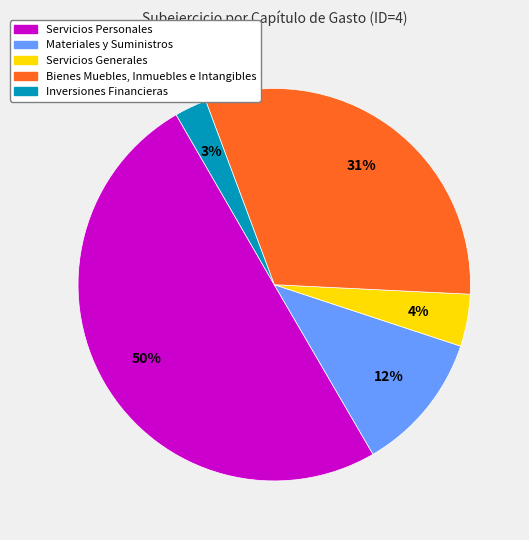

Which category has the smallest portion of the pie?

Inversiones Financieras